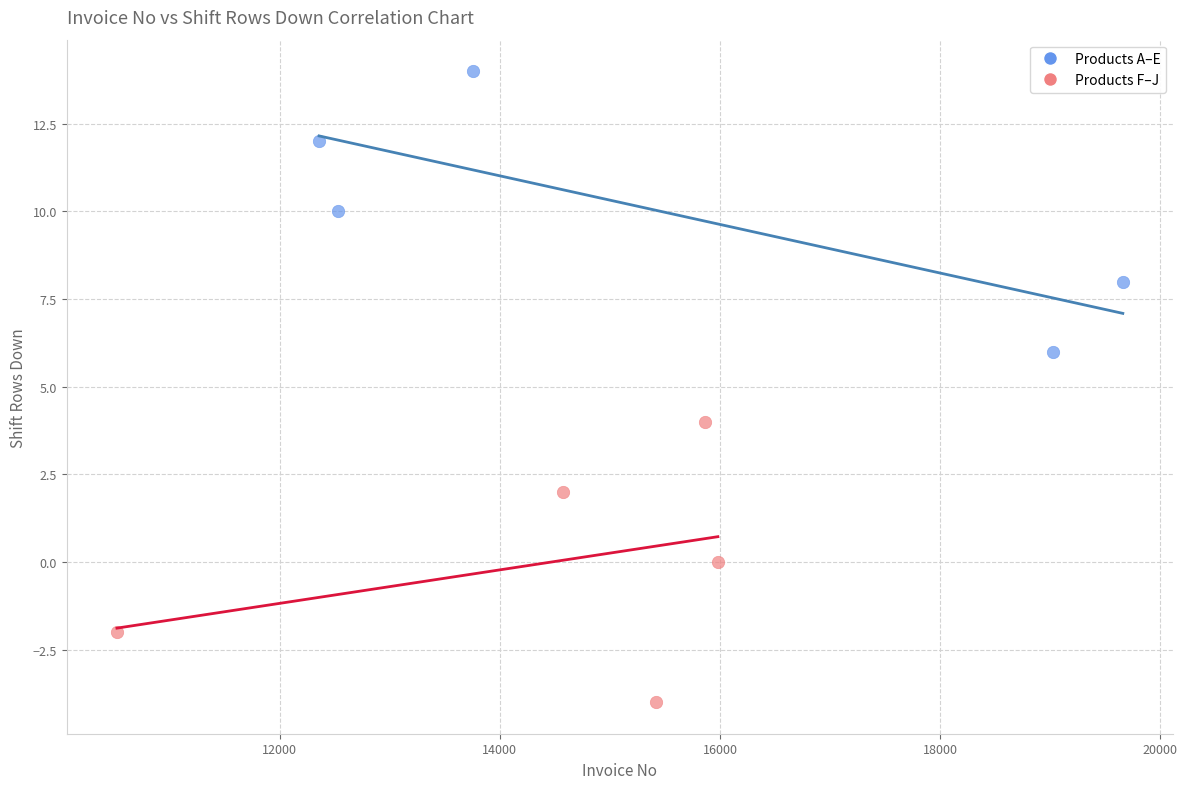

Which series contains the lowest Y value?

Products F–J